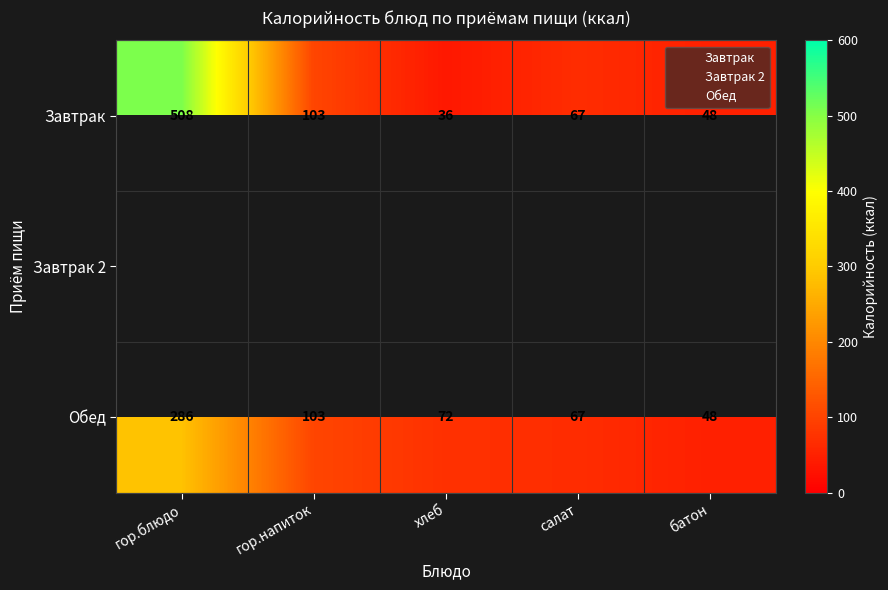

Which category has the lowest value in the Завтрак series?

хлеб